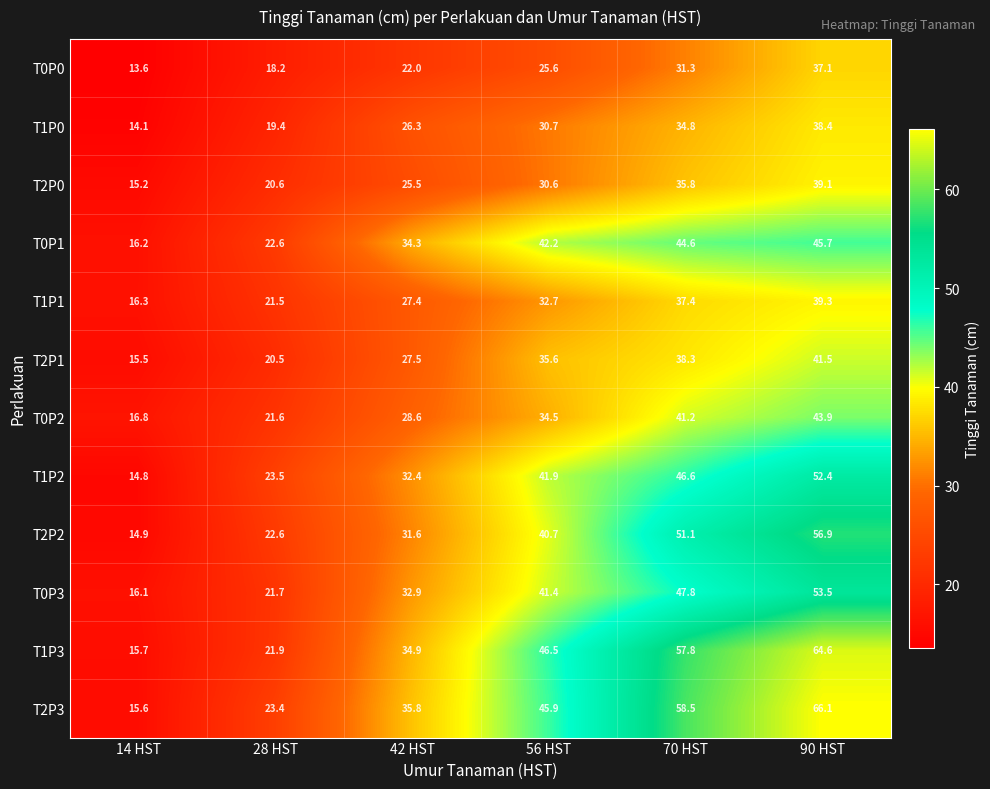

What is the total value across all series at 90 HST?

578.5